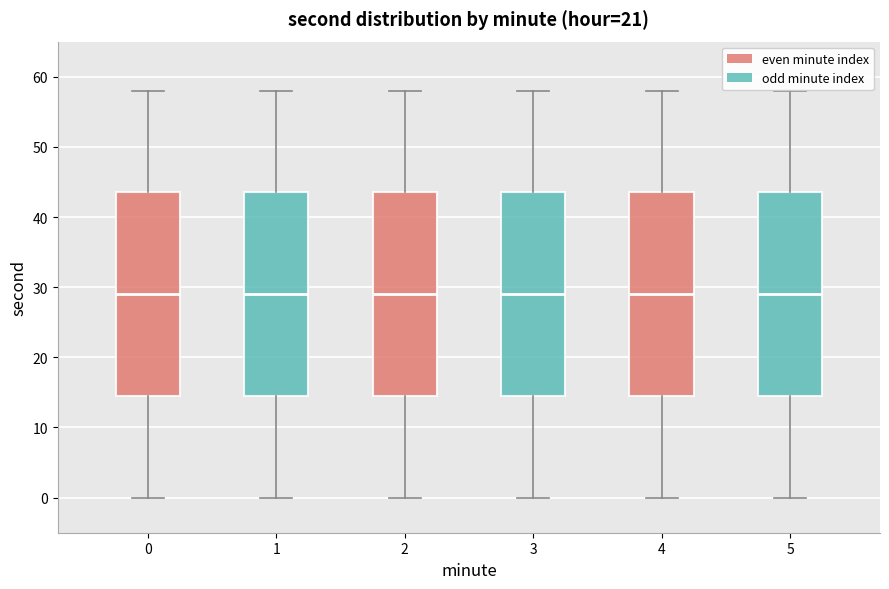

Reading left to right, transcribe this box plot: for each box, give where its median line is, the range the box spans, and where its two whiskers end, as read against the y-axis. The values are not printed on the chart, so give them approximately, as read against the axis.

0: median 29, box 15 to 44, whiskers 0 to 58
1: median 29, box 15 to 44, whiskers 0 to 58
2: median 29, box 15 to 44, whiskers 0 to 58
3: median 29, box 15 to 44, whiskers 0 to 58
4: median 29, box 15 to 44, whiskers 0 to 58
5: median 29, box 15 to 44, whiskers 0 to 58